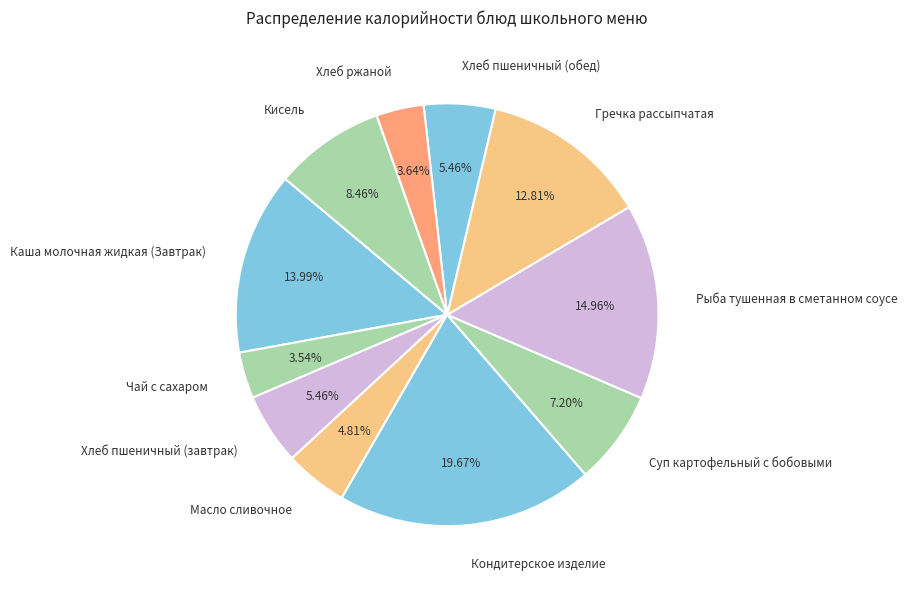

To the nearest percent, what percentage of the pie is Рыба тушенная в сметанном соусе?

15%